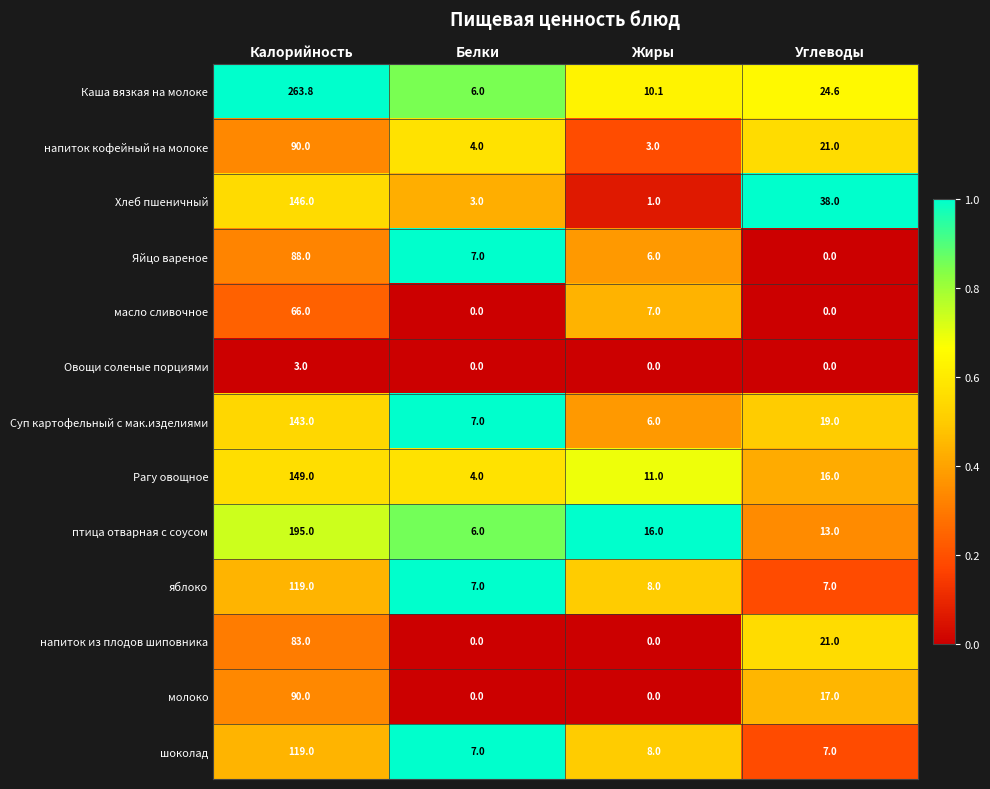

The Яйцо вареное series shows 0.0 at Углеводы. True or false?

True